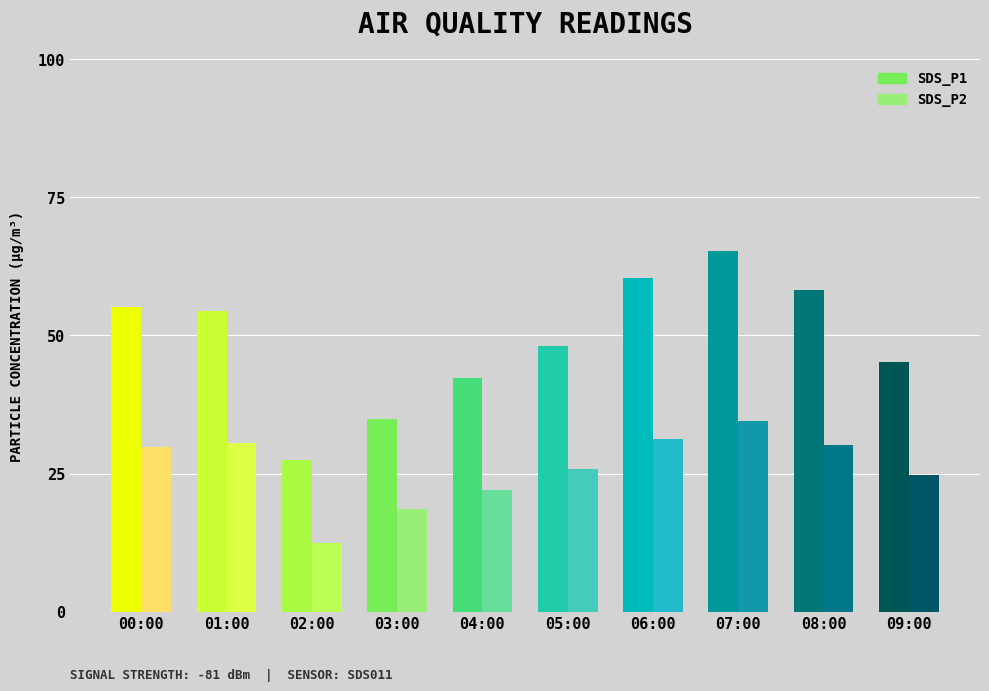

How many data points does each series have?

10